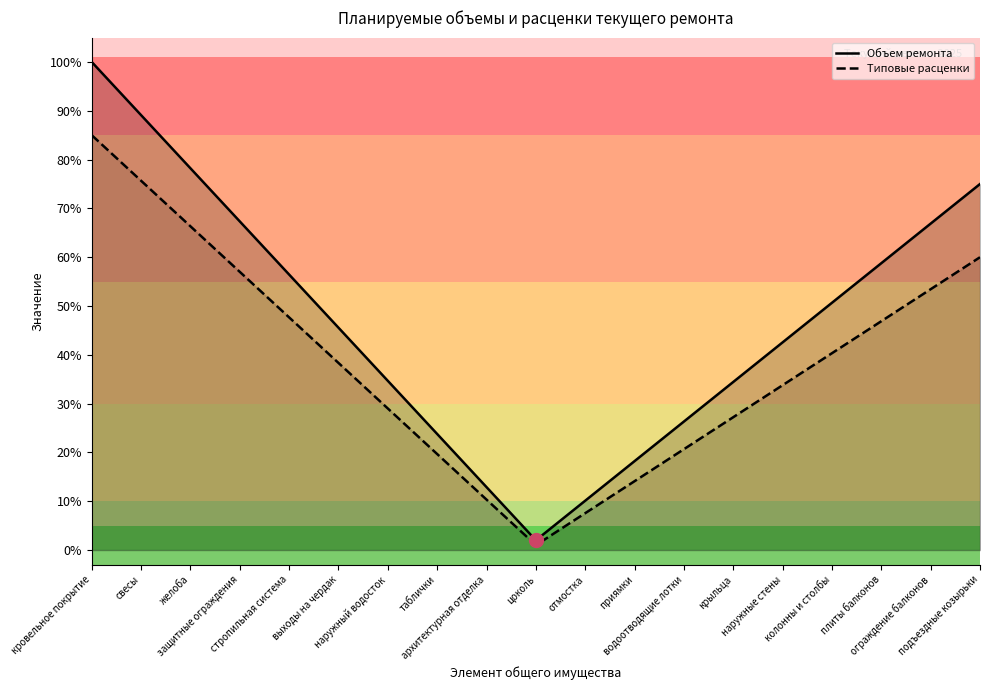

What value does the Объем ремонта series have at крыльца?

0.3